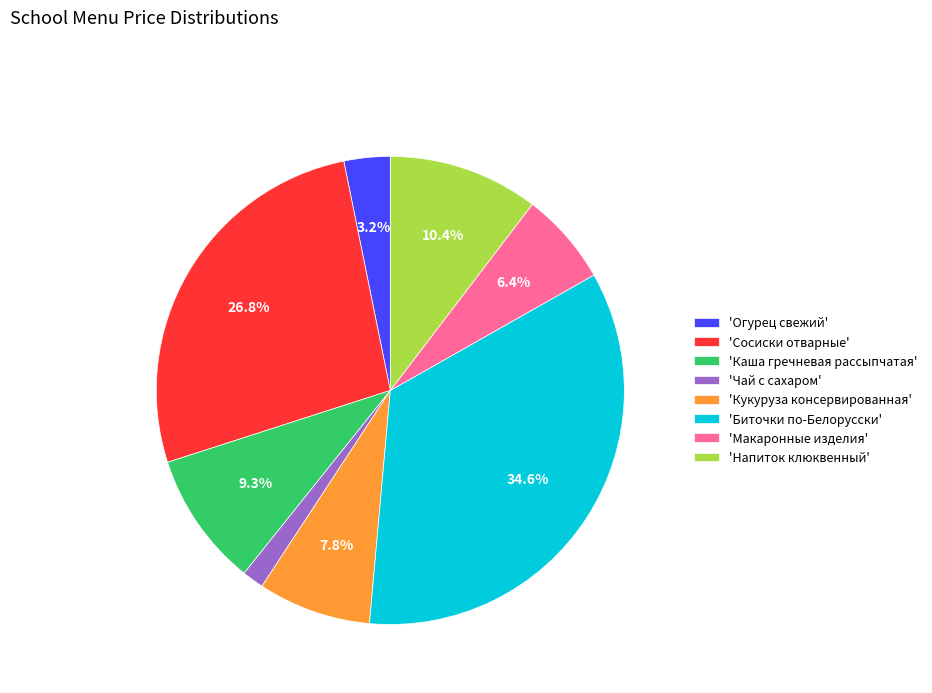

How many slices are in this pie chart?

8